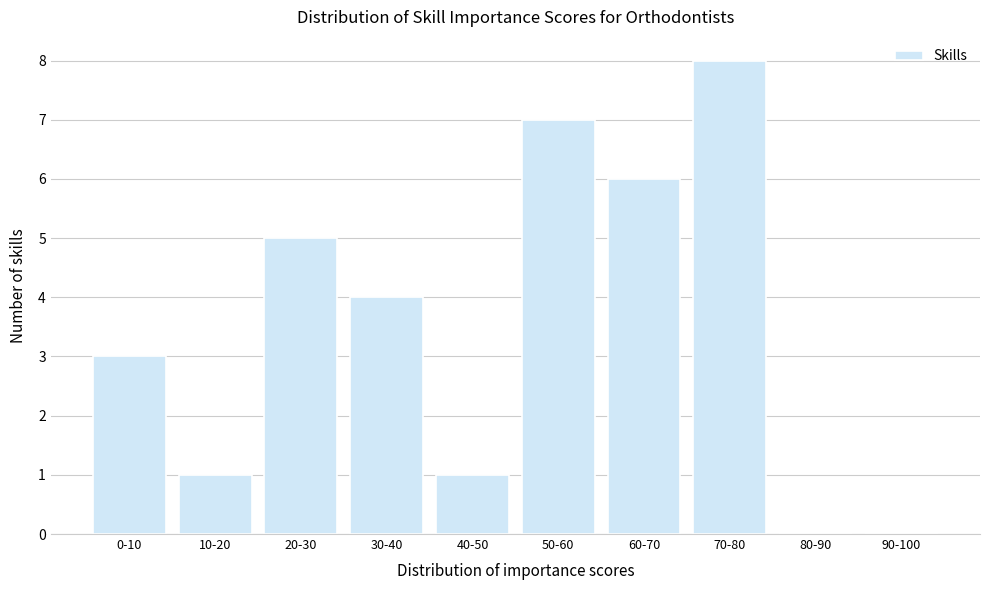

Reading left to right, list all the values displayed in this chart.

0-10=3	10-20=1	20-30=5	30-40=4	40-50=1	50-60=7	60-70=6	70-80=8	80-90=0	90-100=0